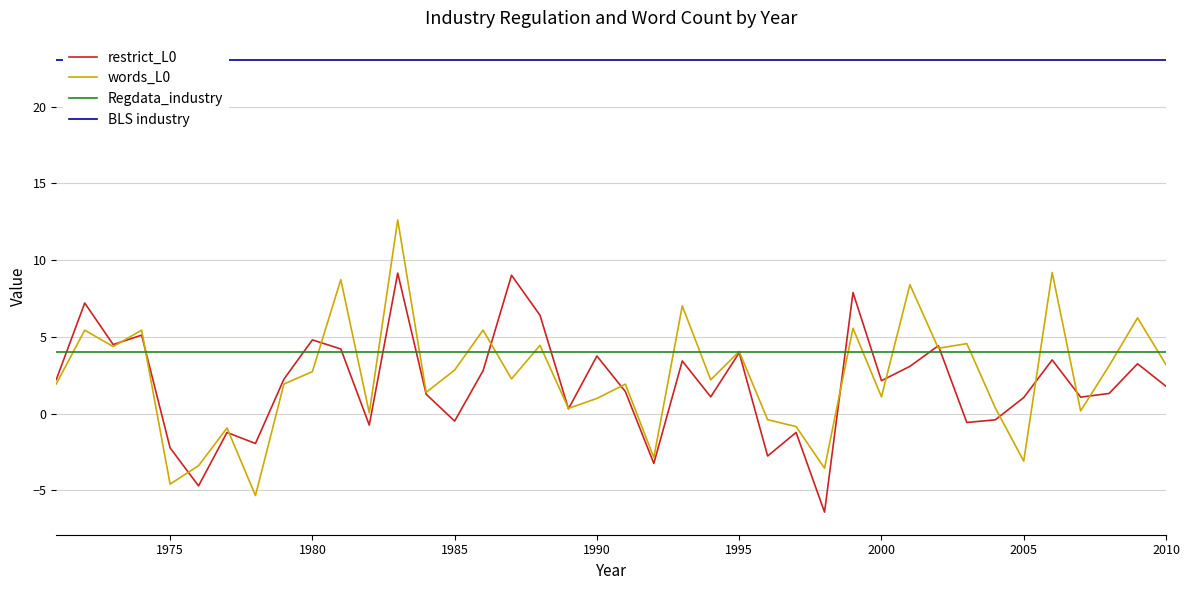

What is the lowest value of the words_L0 series?

-5.3